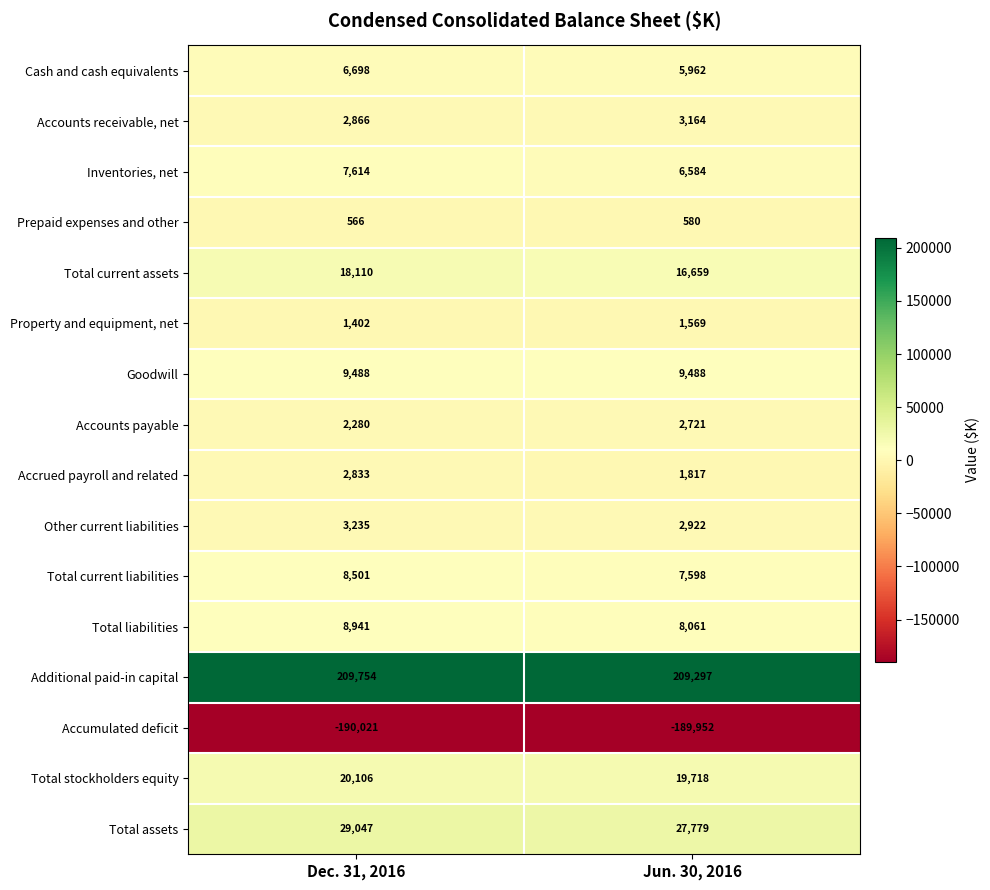

How many series are shown in this chart?

16